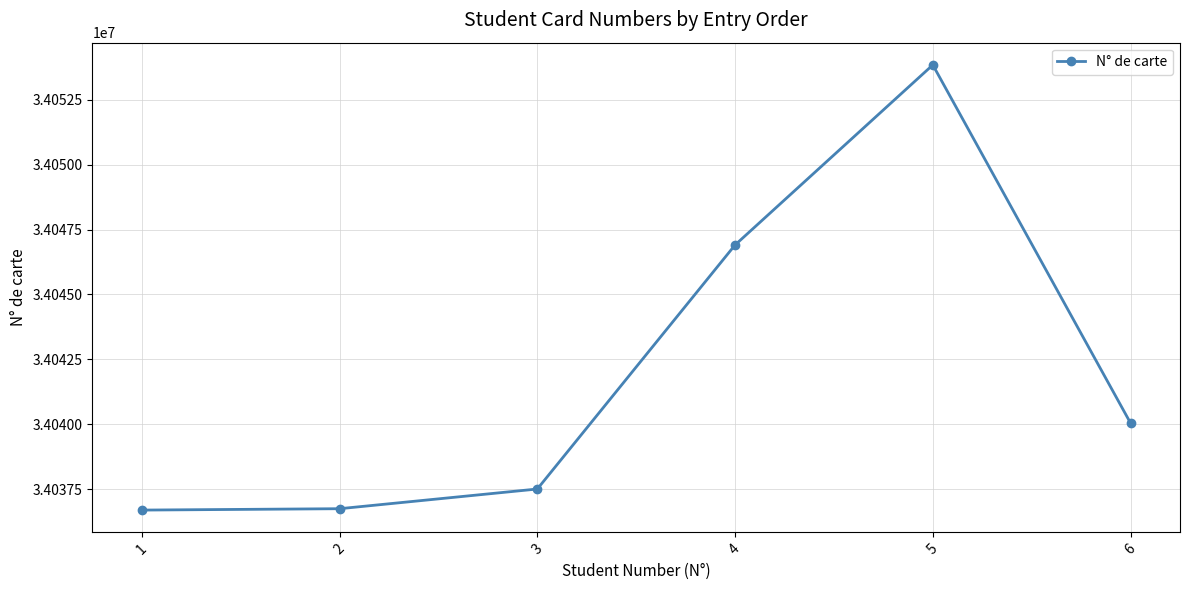

What is the minimum value shown in the chart?

34036692